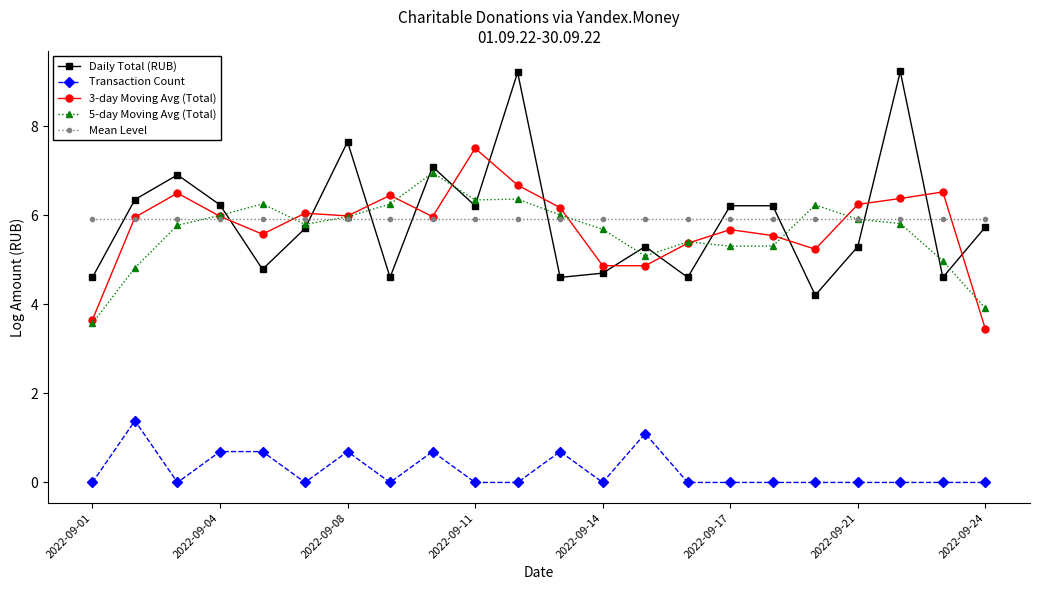

What is the value of the 3-day Moving Avg (Total) point at the 8th from the left?

6.4